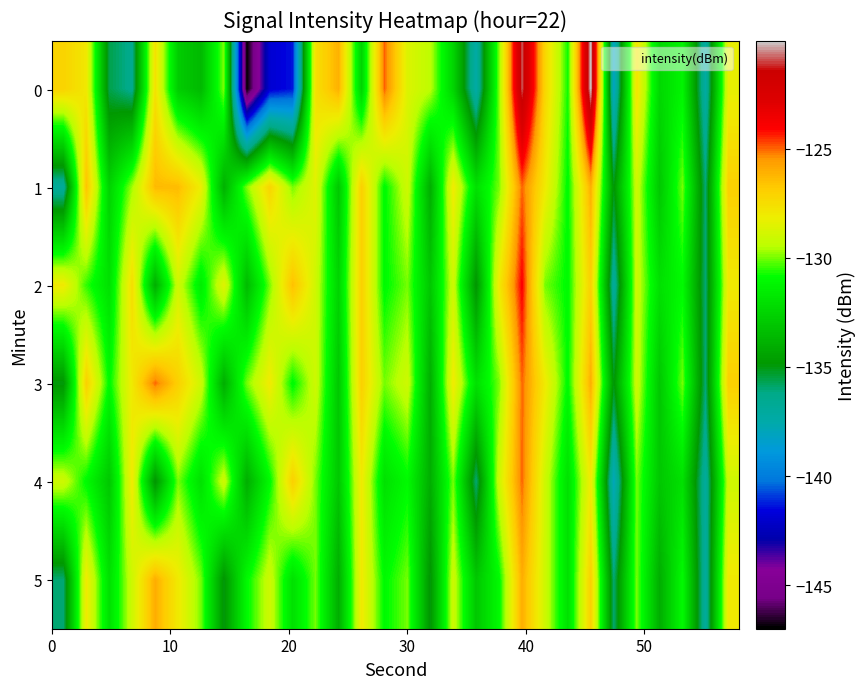

Reading left to right, list all the values displayed in this chart.

0: -127.1	-127.9	-135.6	-136.4	-127.7	-132.8	-133.6	-129.9	-147.0	-141.9	-141.4	-127.6	-126.1	-132.5	-125.0	-128.6	-129.4	-132.5	-137.4	-129.9	-120.9	-127.2	-130.8	-120.1	-138.2	-127.8	-132.3	-131.2	-137.2	-128.3
1: -136.9	-126.6	-132.6	-129.7	-126.3	-126.4	-128.2	-133.9	-129.9	-127.2	-130.0	-128.5	-133.0	-127.0	-131.0	-129.0	-134.0	-128.0	-132.0	-130.0	-125.0	-128.0	-131.0	-126.0	-135.0	-129.0	-133.0	-130.0	-136.0	-127.0
2: -128.0	-130.5	-132.0	-127.5	-134.0	-129.0	-131.5	-128.5	-133.5	-130.0	-126.5	-129.0	-132.5	-127.0	-131.0	-130.0	-133.0	-129.0	-135.0	-128.0	-124.0	-130.0	-131.0	-127.0	-137.0	-129.0	-132.0	-131.0	-136.0	-128.0
3: -135.0	-127.0	-131.0	-128.0	-125.0	-127.0	-129.0	-134.0	-130.0	-128.0	-131.0	-129.0	-133.0	-127.0	-130.0	-129.0	-134.0	-128.0	-132.0	-130.0	-125.0	-128.0	-131.0	-126.0	-135.0	-129.0	-133.0	-130.0	-136.0	-127.0
4: -129.0	-131.0	-133.0	-128.0	-135.0	-130.0	-132.0	-129.0	-134.0	-131.0	-127.0	-130.0	-133.0	-128.0	-132.0	-131.0	-134.0	-130.0	-136.0	-129.0	-125.0	-129.0	-132.0	-128.0	-138.0	-130.0	-133.0	-132.0	-137.0	-129.0
5: -136.0	-128.0	-132.0	-129.0	-126.0	-128.0	-130.0	-135.0	-131.0	-129.0	-132.0	-130.0	-134.0	-128.0	-131.0	-130.0	-135.0	-129.0	-133.0	-131.0	-126.0	-129.0	-132.0	-127.0	-136.0	-130.0	-134.0	-131.0	-137.0	-128.0